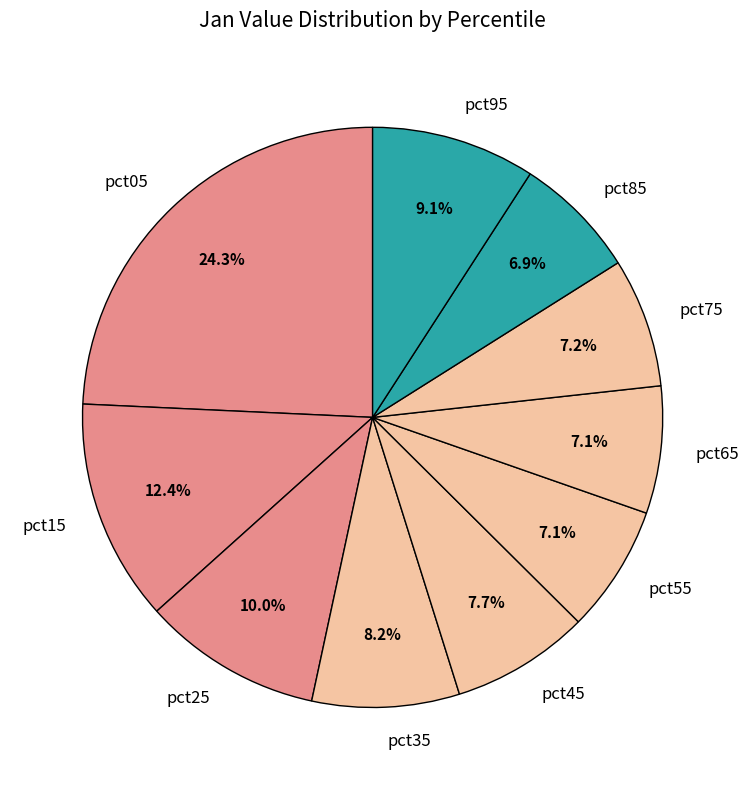

How many segments does this pie chart have?

10